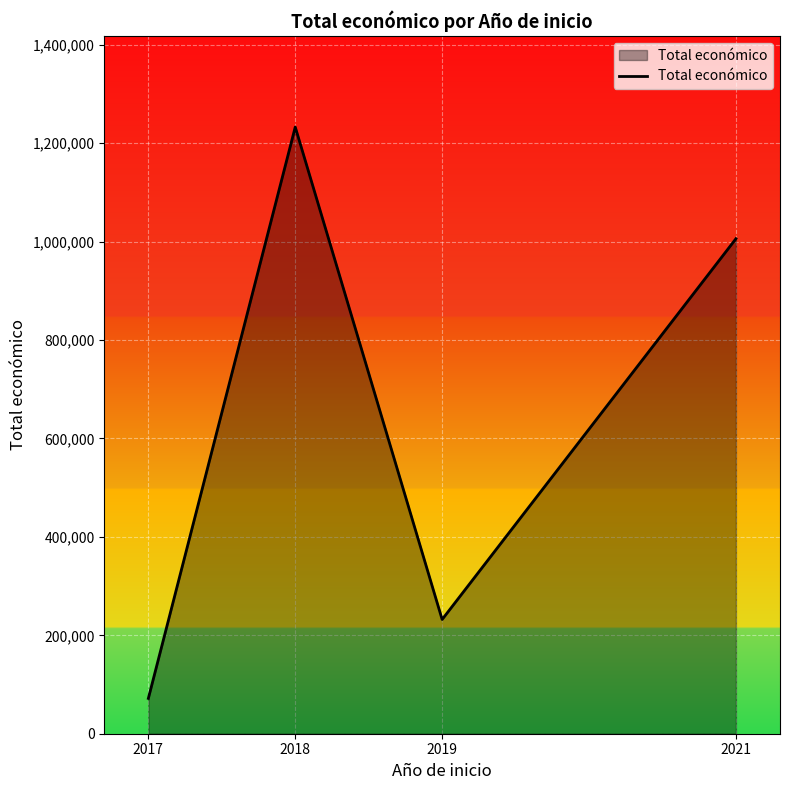

Rank the categories by value from highest to lowest.

2018, 2021, 2019, 2017